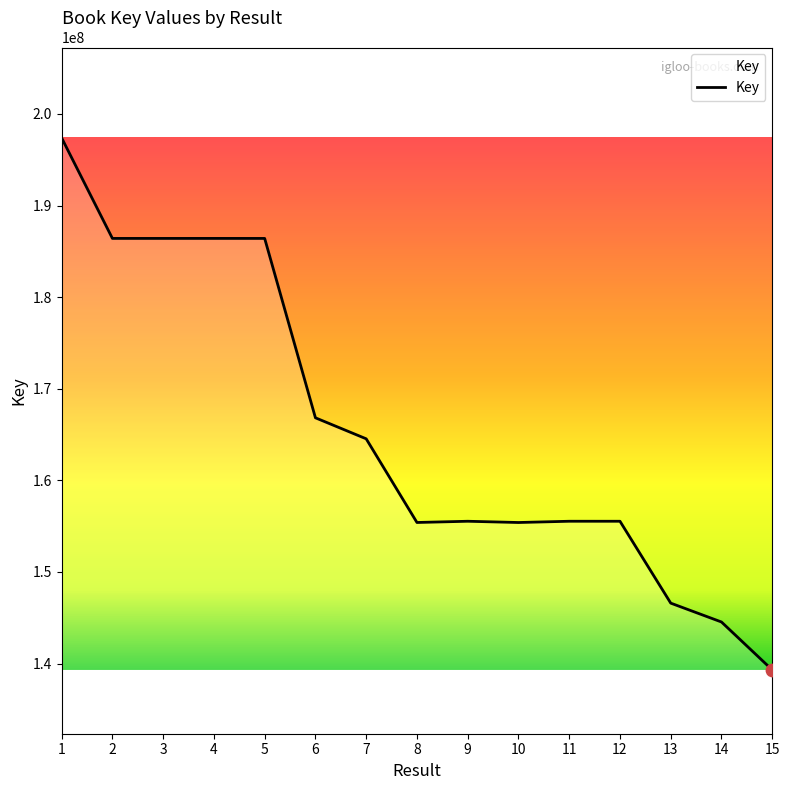

Approximately how many times larger is the value at 1 compared to 9?

1.3